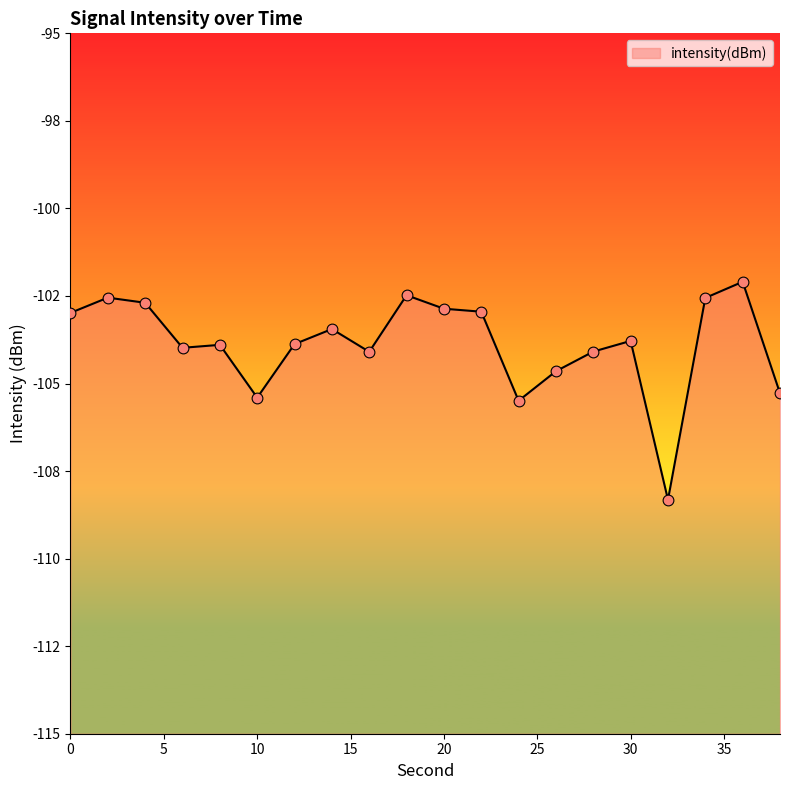

What is the change in value from 14 to 36?

+1.3